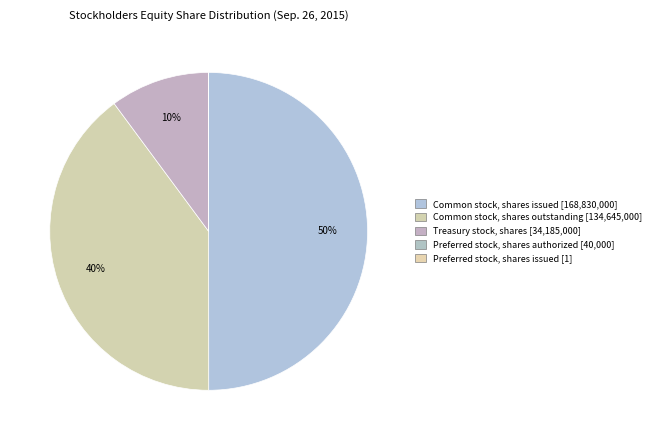

Count the number of slices in the pie.

5